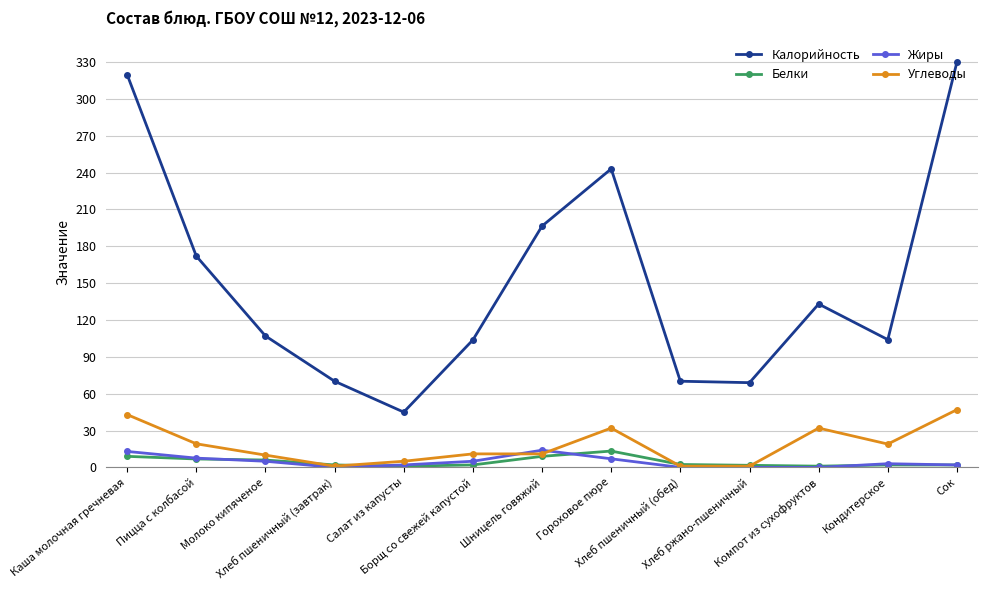

How many distinct data groups are displayed?

4